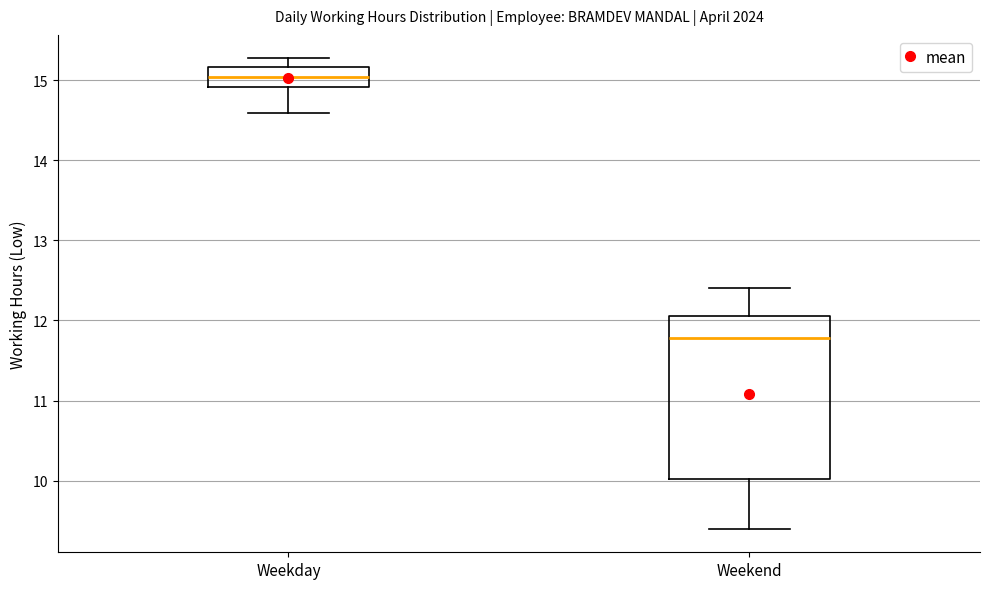

Reading left to right, read every box against the y-axis: the position of its median line, the range the box covers, and the ends of its whiskers. The values are not printed on the chart, so give them approximately, as read against the axis.

Weekday: median 15.0, box 14.9 to 15.2, whiskers 14.6 to 15.3
Weekend: median 11.8, box 10.0 to 12.1, whiskers 9.4 to 12.4